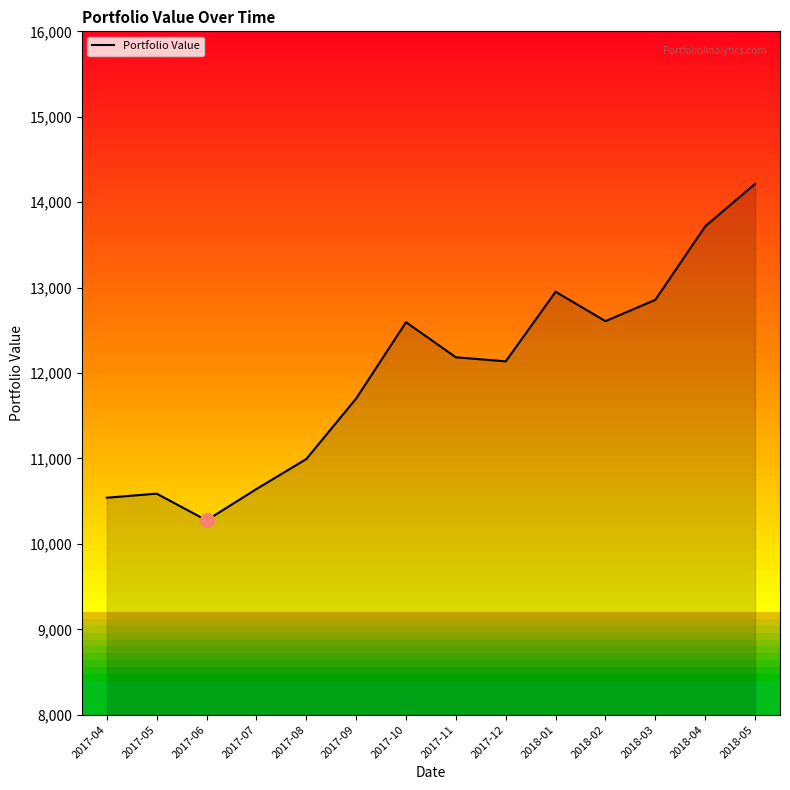

What position from the left is 2017-11?

8